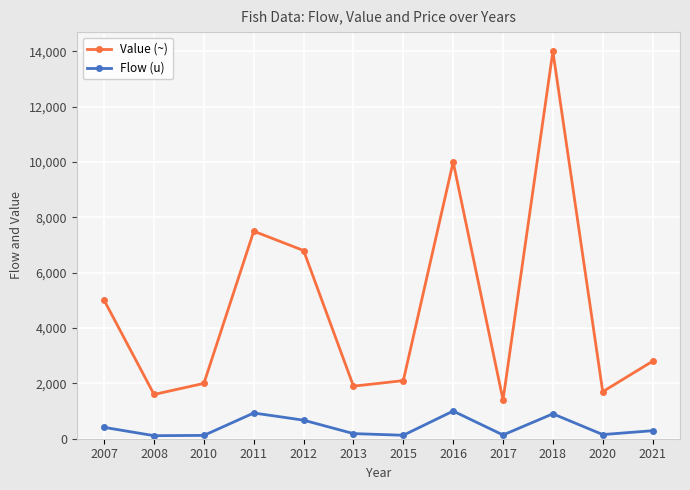

Read the Flow (u) value at 2007.

410